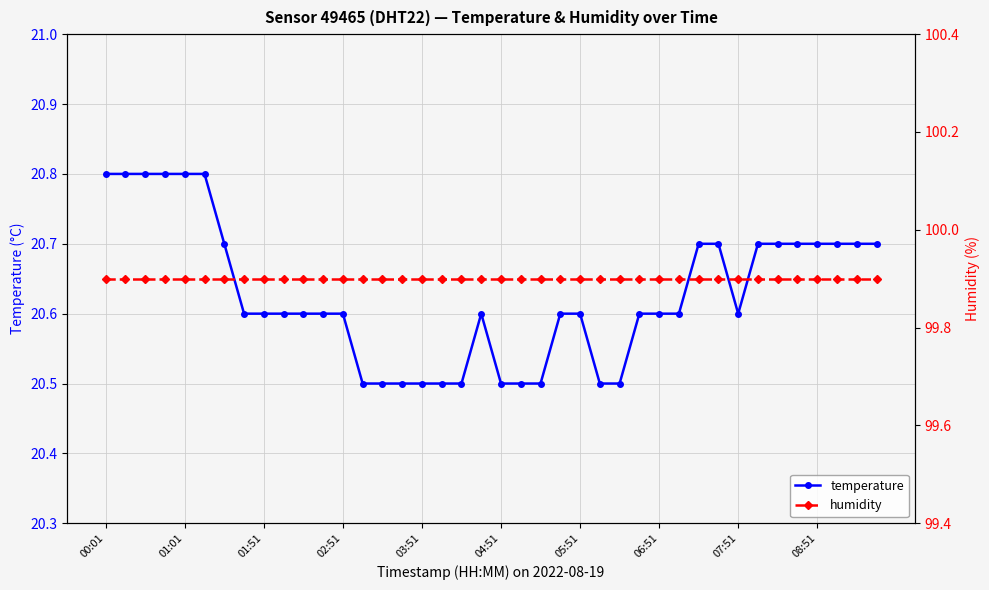

List the series in order of their overall mean, highest first.

humidity, temperature